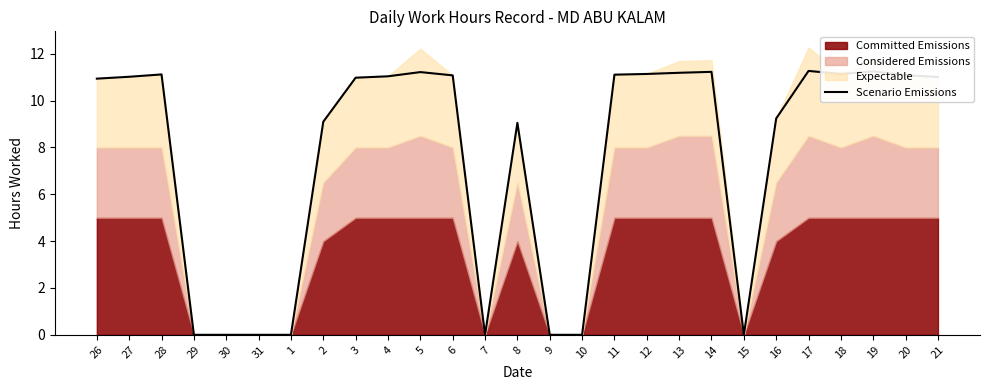

At which label does the data first exceed 11?

27